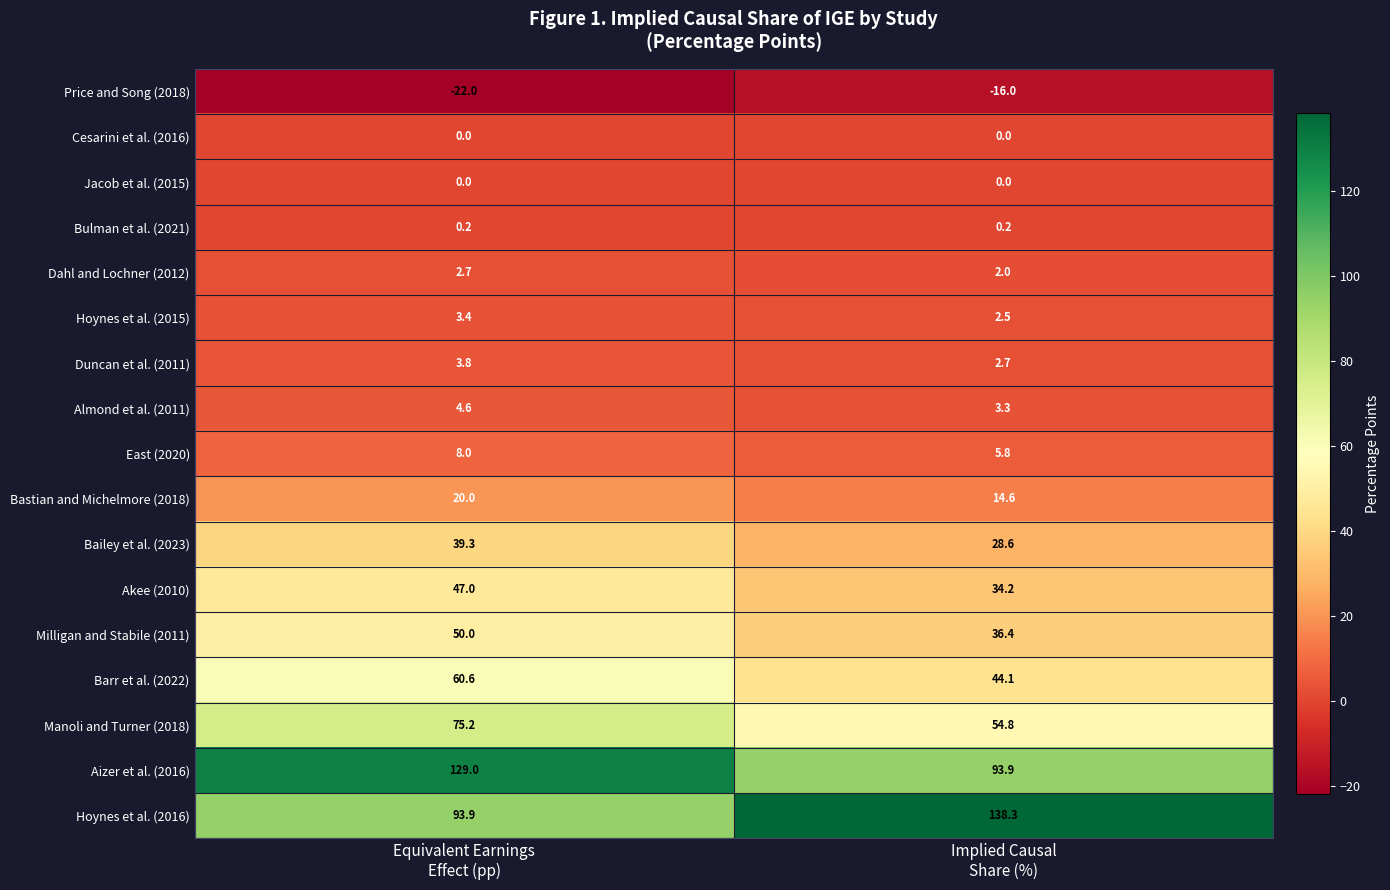

Which series has the largest total across all categories?

Hoynes et al. (2016)